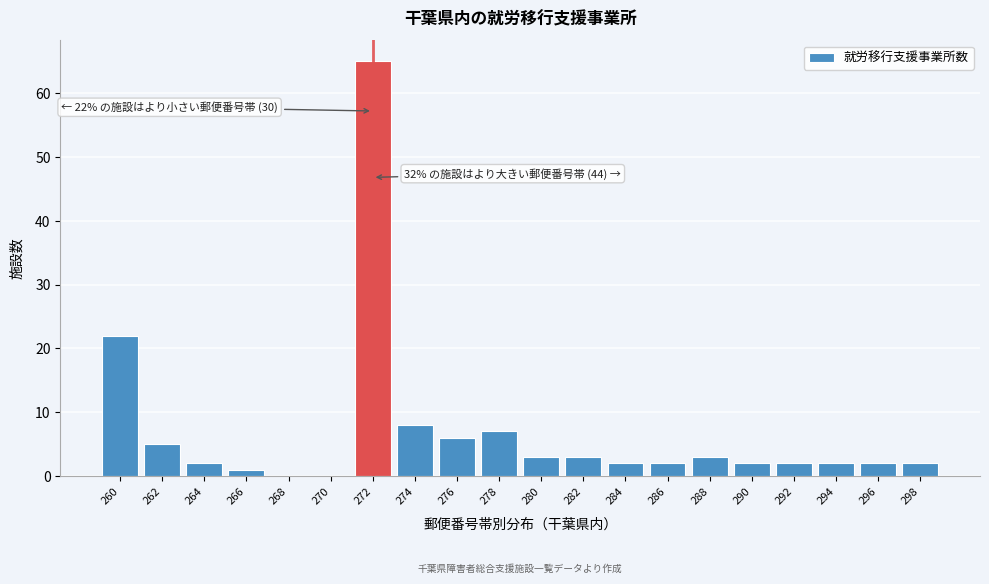

Reading left to right, list all the values displayed in this chart.

260=22	262=5	264=2	266=1	268=0	270=0	272=65	274=8	276=6	278=7	280=3	282=3	284=2	286=2	288=3	290=2	292=2	294=2	296=2	298=2